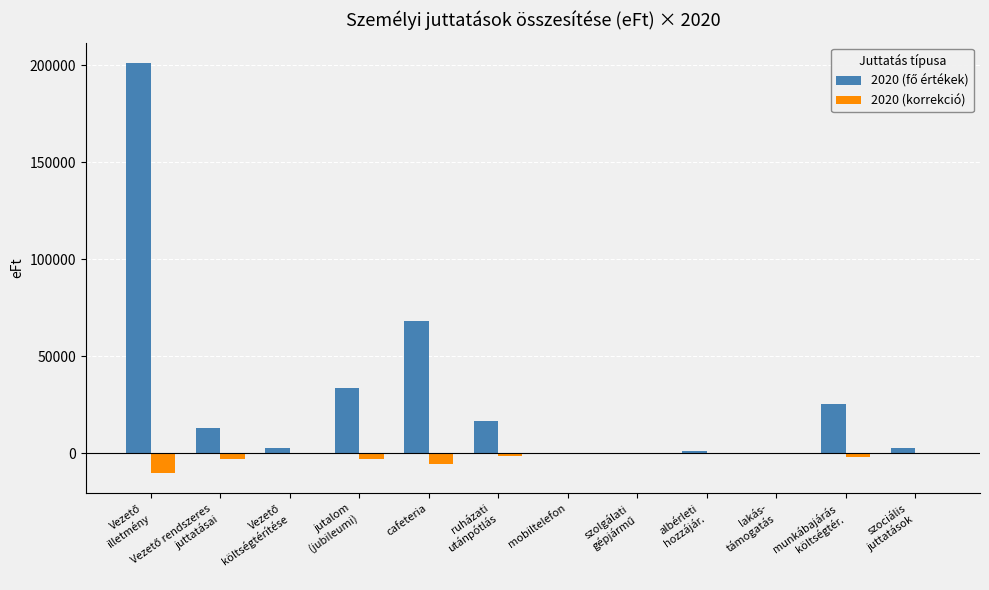

What is the greatest value displayed?

201099.0